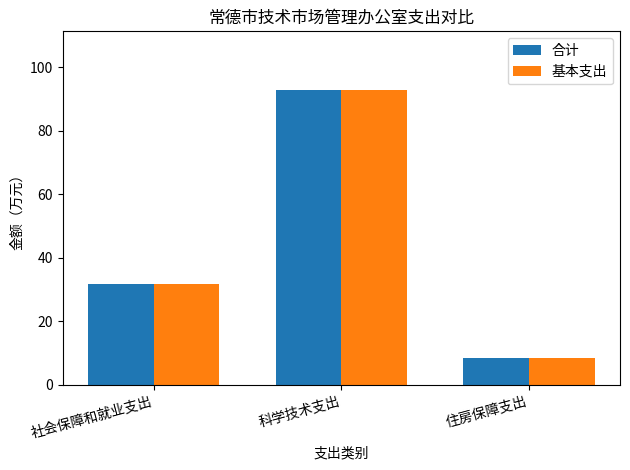

What are all the series names shown in the legend?

合计, 基本支出